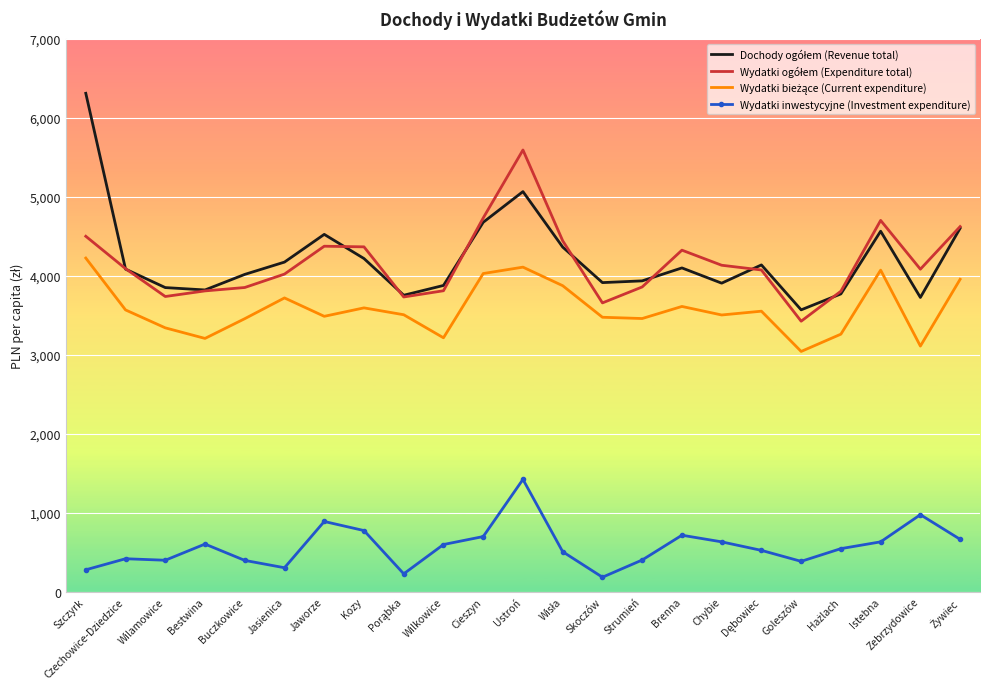

True or false: Wydatki inwestycyjne (Investment expenditure) has a value of 176 at Wilkowice.

False